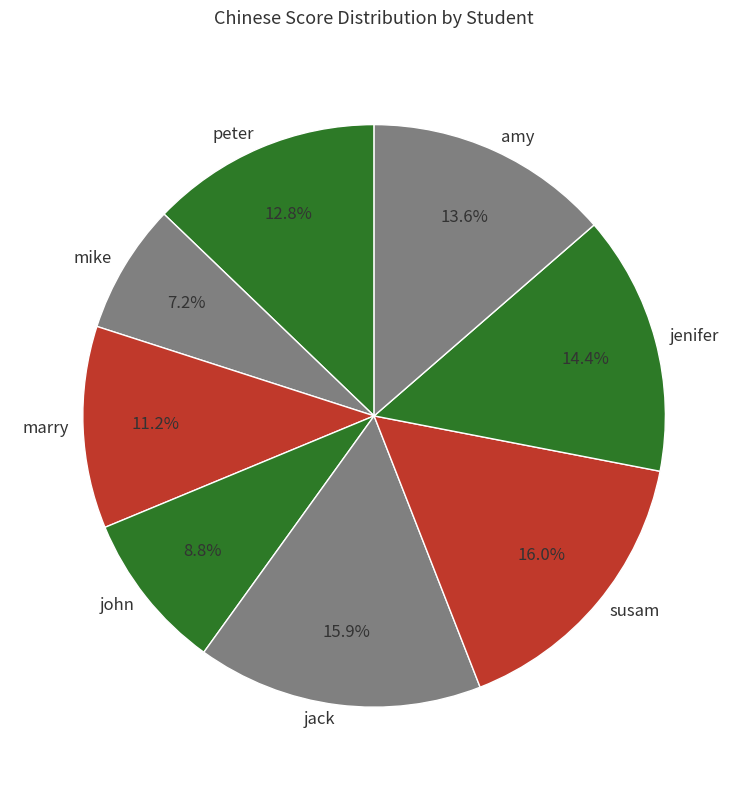

Which slice is the smallest?

mike